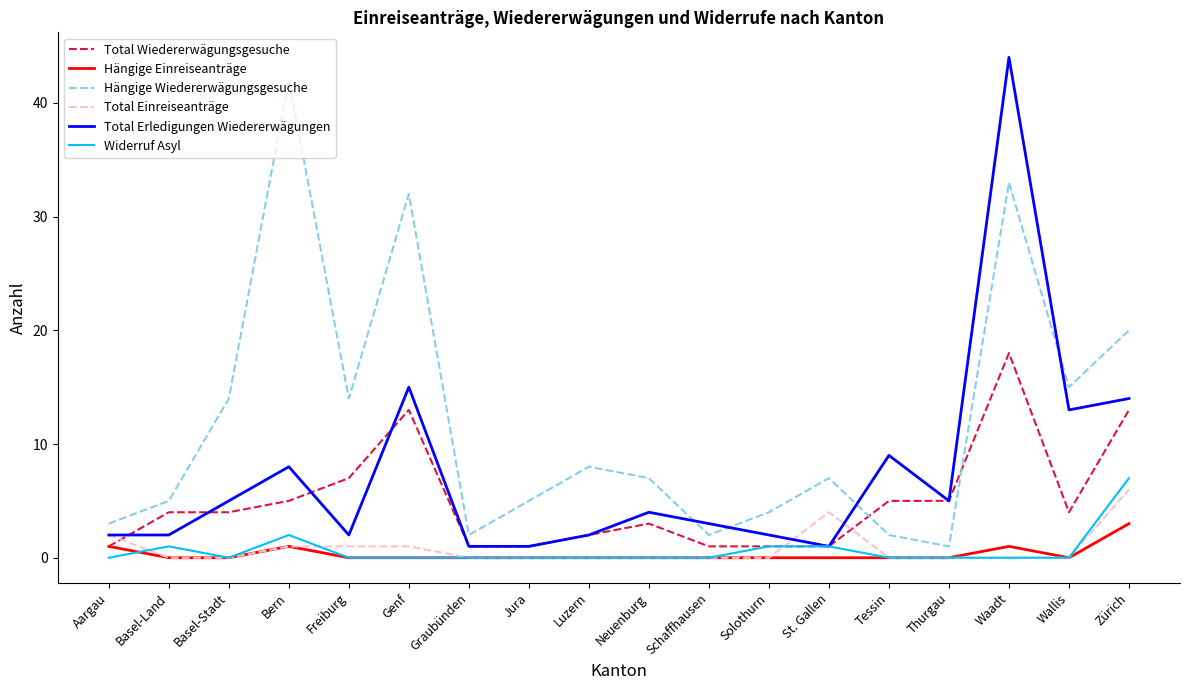

Which series has the largest range (max minus min)?

Total Erledigungen Wiedererwägungen